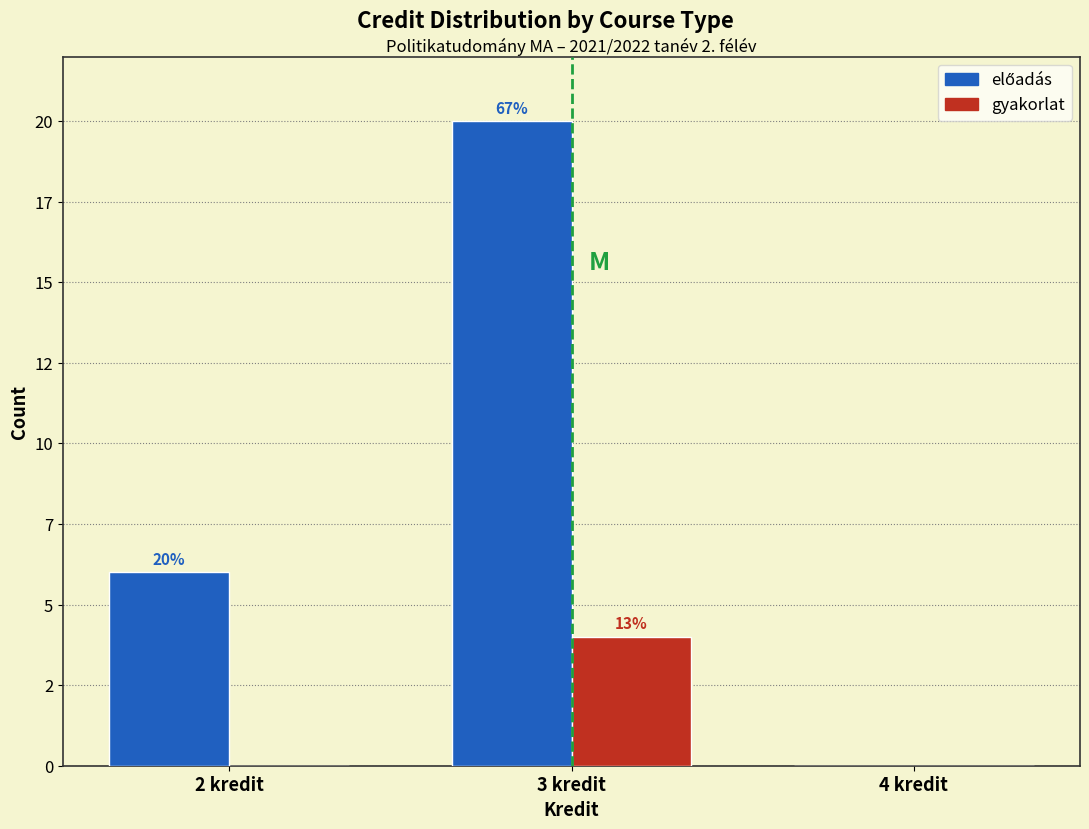

Does the chart contain stacked bars?

No